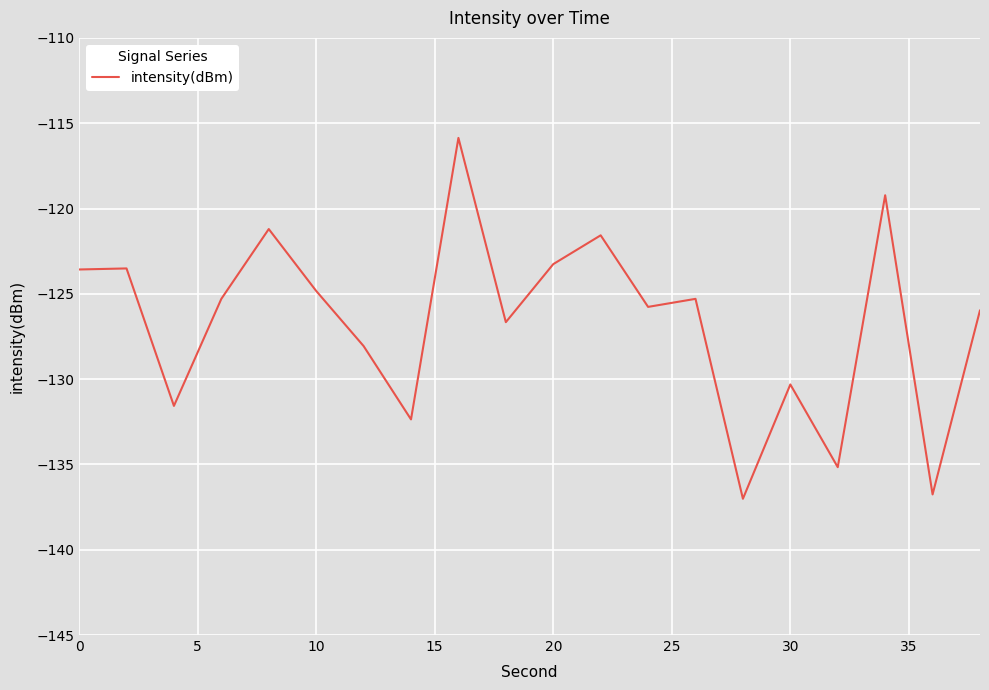

What is the difference between the maximum and minimum values?

21.2